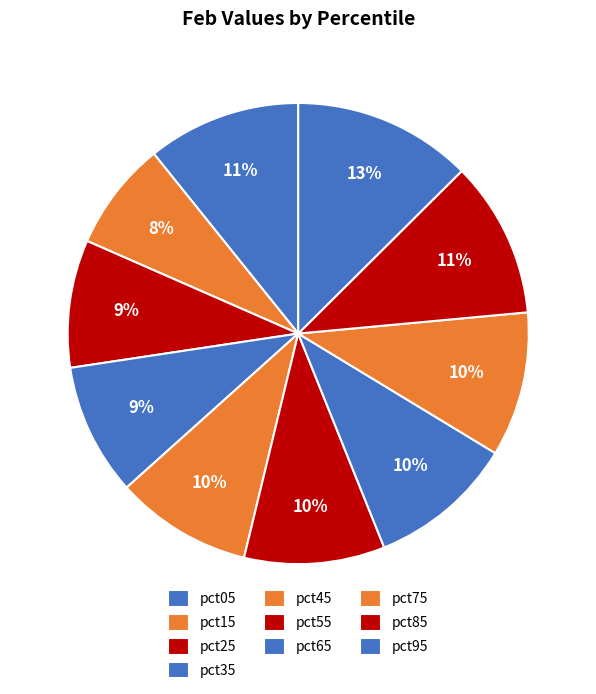

How many segments does this pie chart have?

10